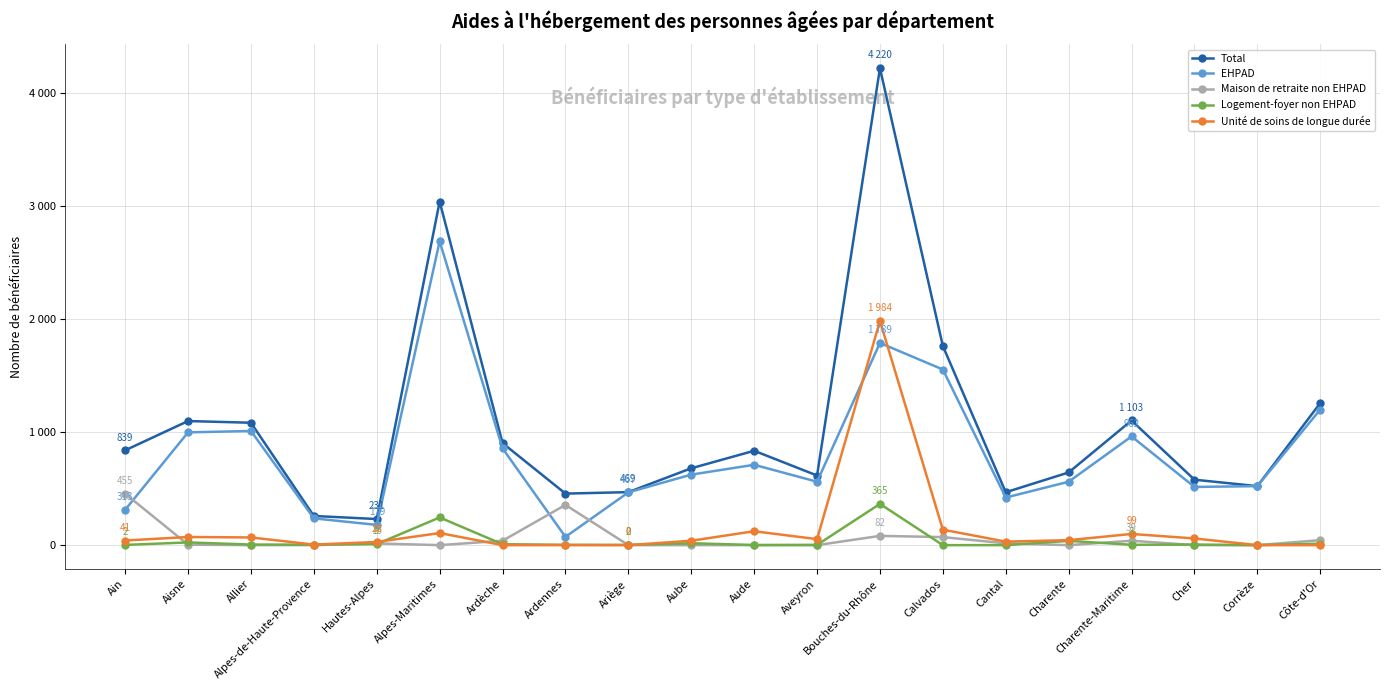

Does the chart have visible grid lines?

Yes